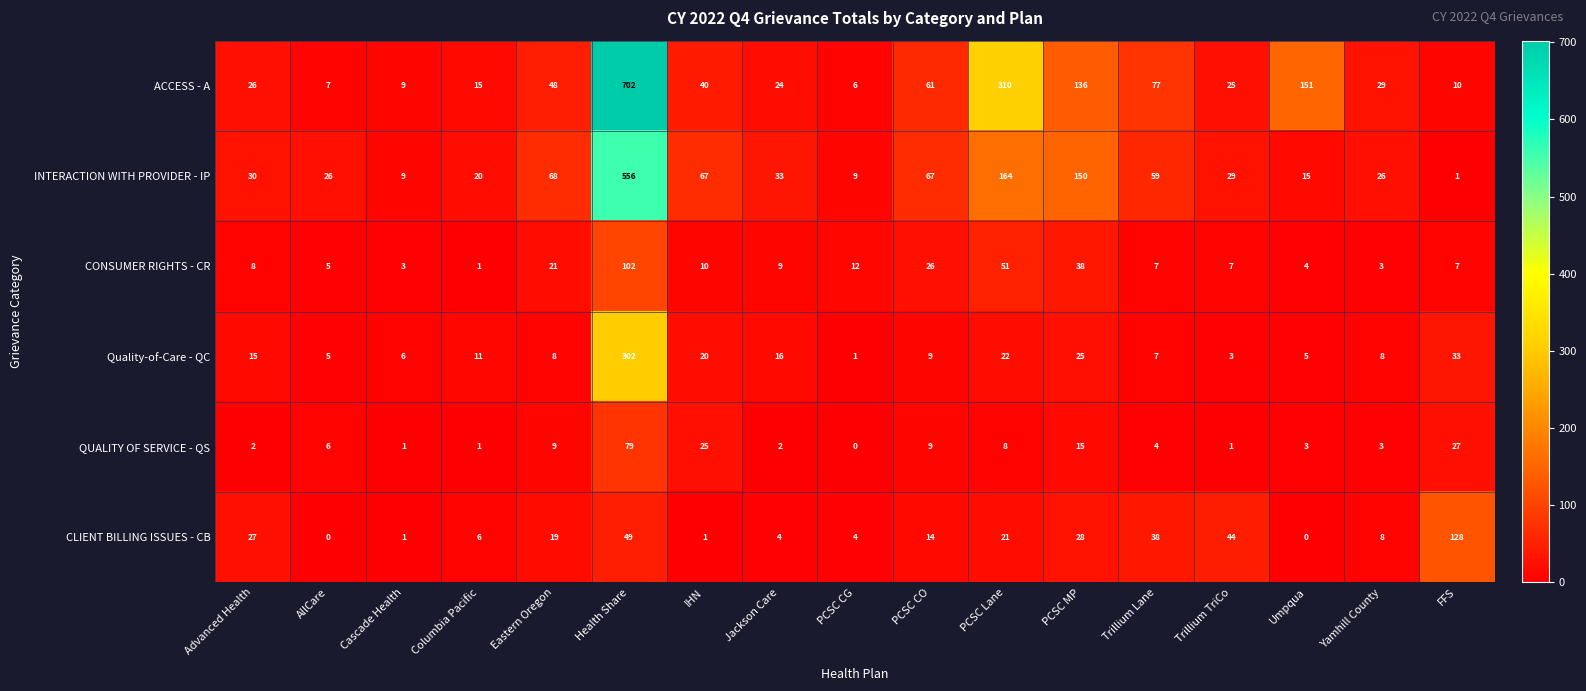

What is the difference between the second highest and minimum values in the CLIENT BILLING ISSUES - CB series?

49